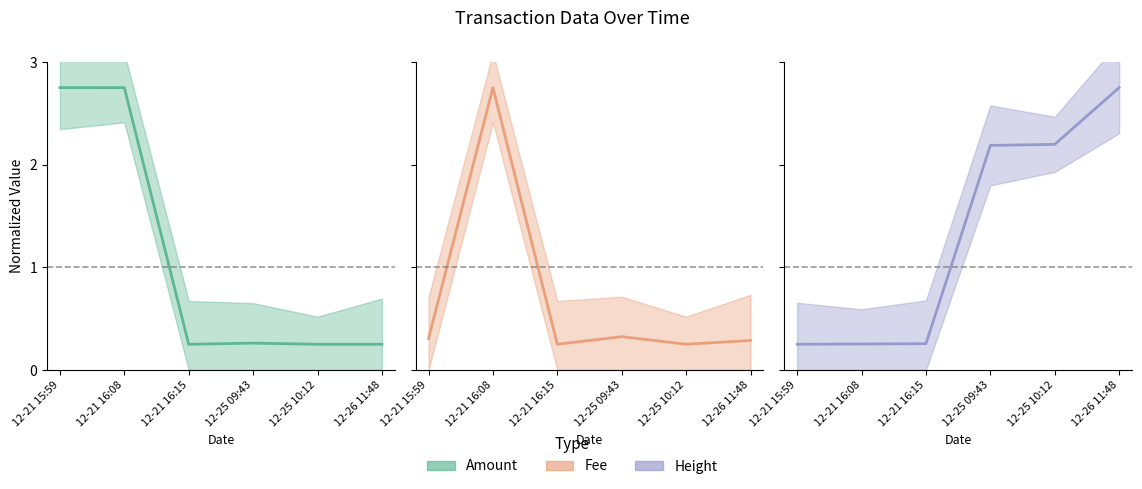

The Fee (center) series shows 0.3 at 12-25 09:43. True or false?

True